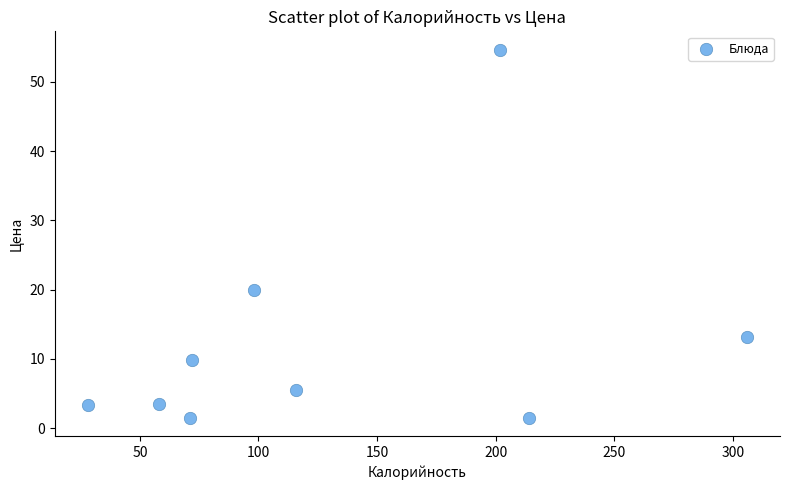

What Y value in the scatter plot is closest to 28?

20.0